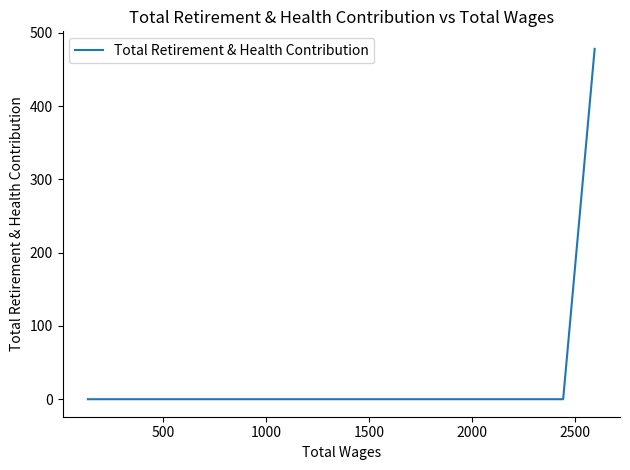

What is the difference between the maximum and second lowest values?

478